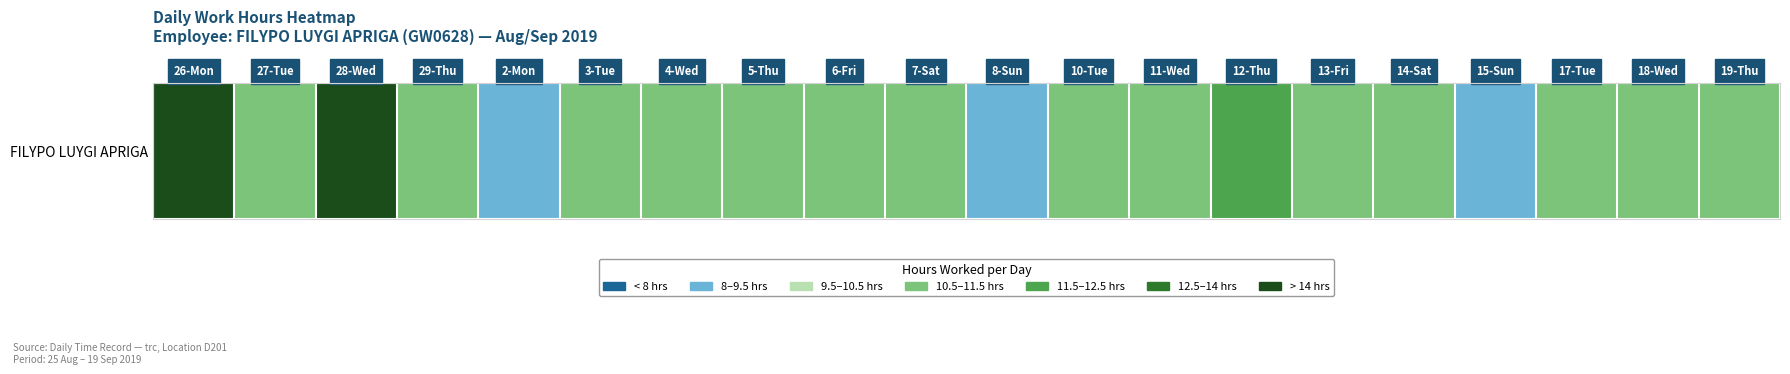

Rank the categories by value from lowest to highest.

2-Mon, 8-Sun, 15-Sun, 4-Wed, 10-Tue, 5-Thu, 13-Fri, 17-Tue, 3-Tue, 27-Tue, 6-Fri, 14-Sat, 29-Thu, 7-Sat, 11-Wed, 19-Thu, 18-Wed, 12-Thu, 26-Mon, 28-Wed